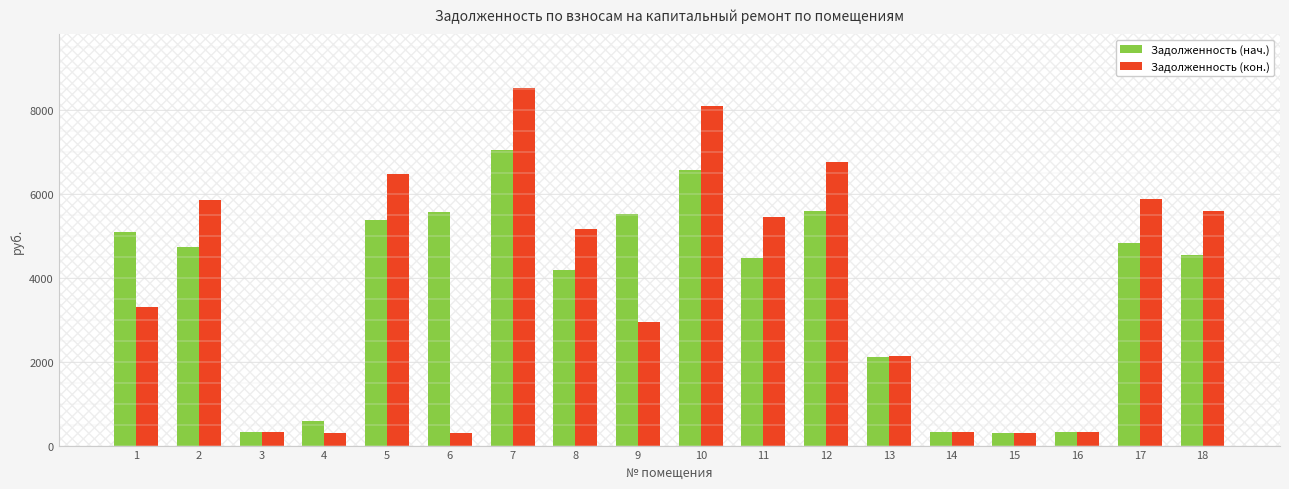

What is the highest value of the Задолженность (нач.) series?

7049.5